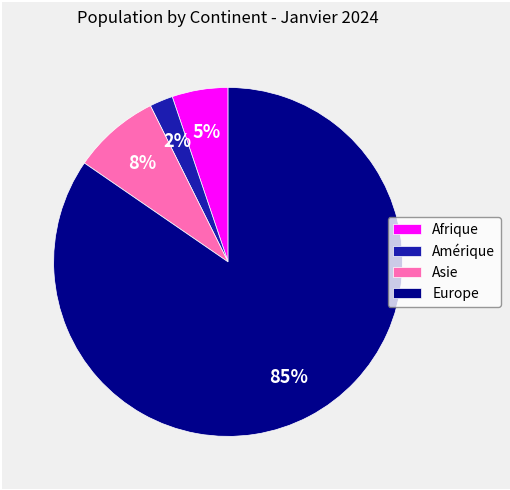

Do Amérique and Europe together represent more than half of the pie?

Yes